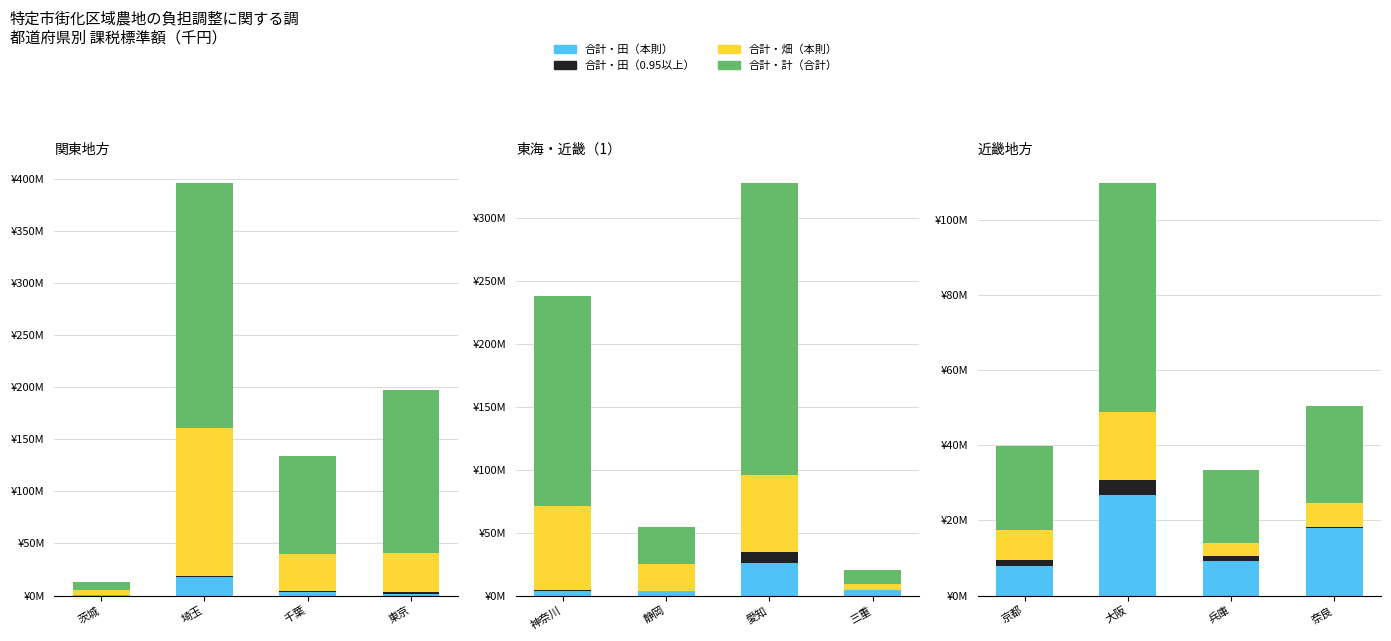

Which series changed the most between 茨城 and 東京?

合計・計（合計）